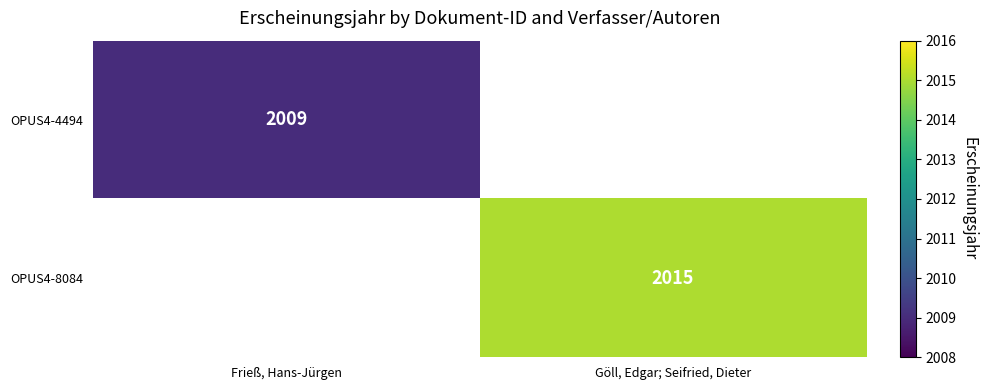

The OPUS4-8084 series shows 2973 at Göll, Edgar; Seifried, Dieter. True or false?

False